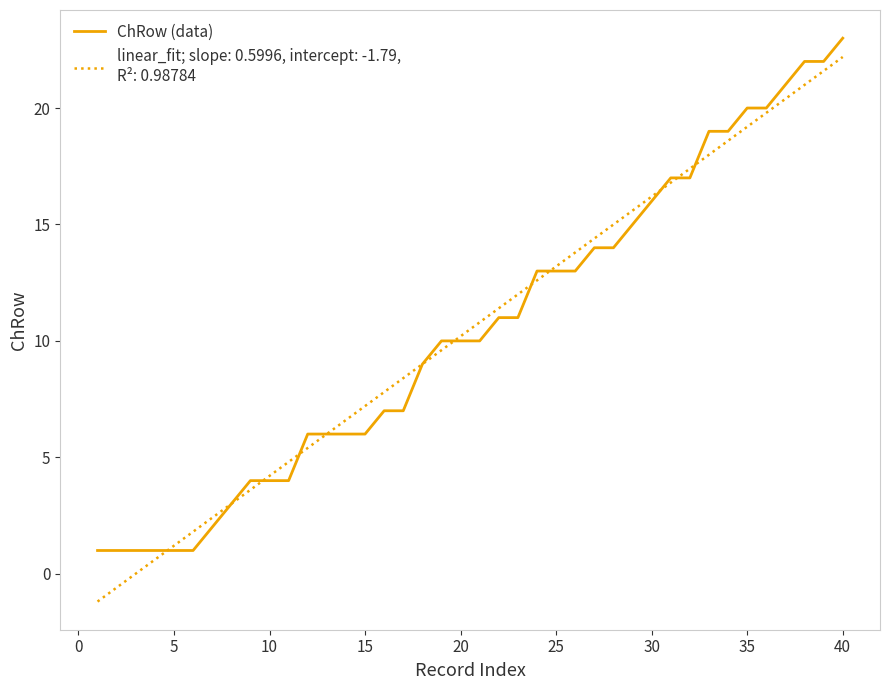

What is the minimum value shown in the chart?

-1.2